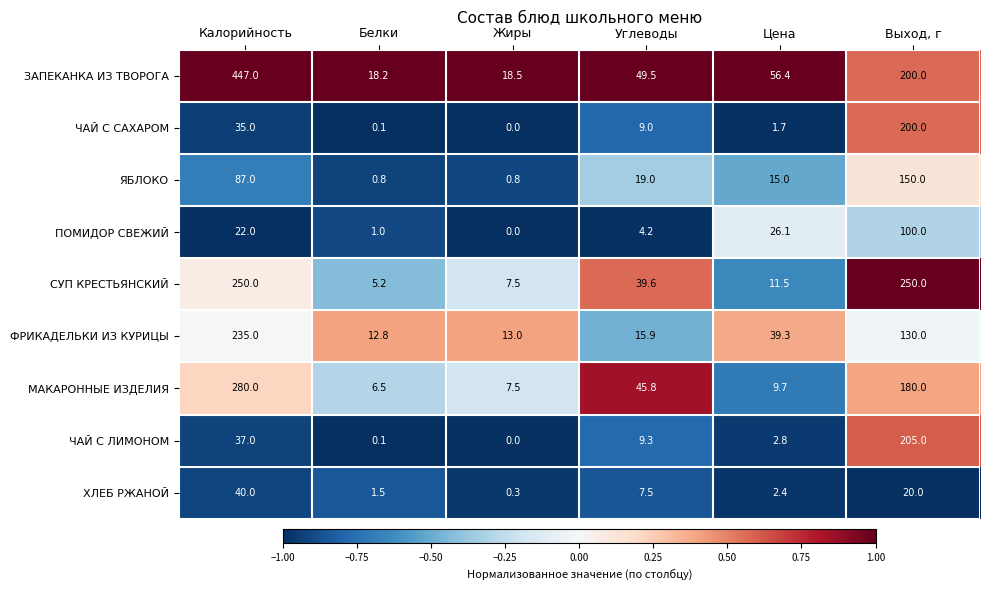

Is it true that ПОМИДОР СВЕЖИЙ equals 26.1 at Цена?

True